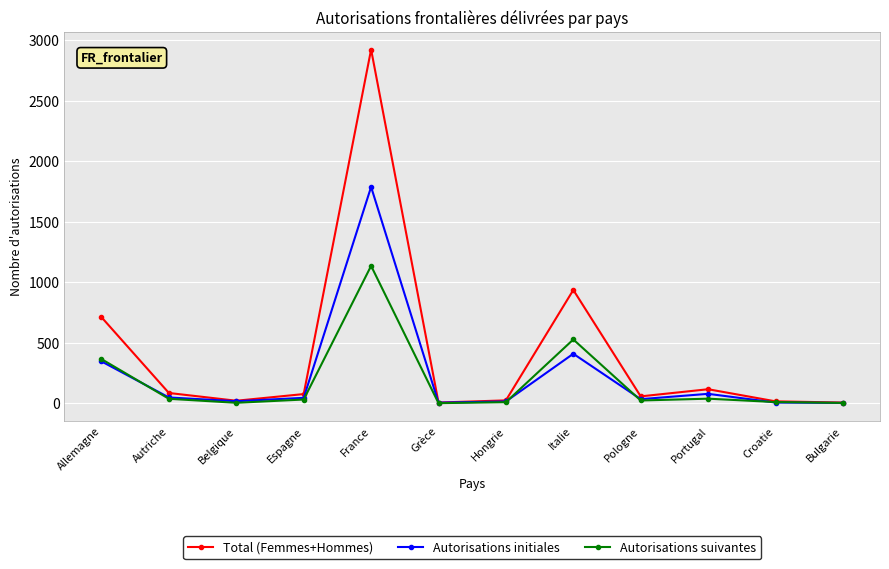

What is the sum of the Autorisations initiales values at Bulgarie and Allemagne?

349